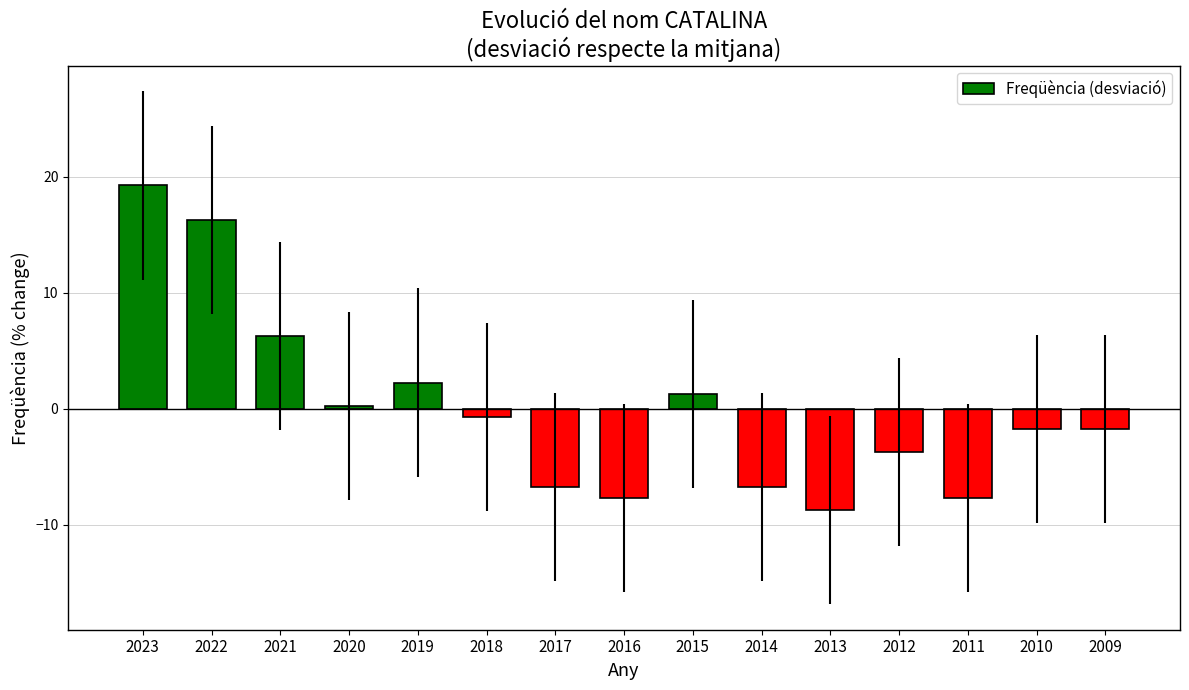

True or false: the data shows -1.7 at 2010.

True